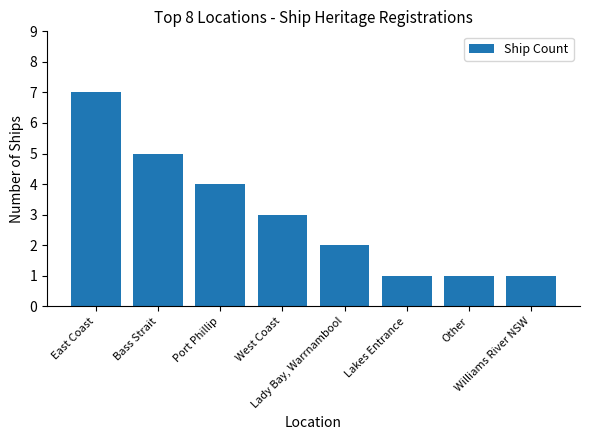

The chart shows a value of 2 at East Coast. True or false?

False